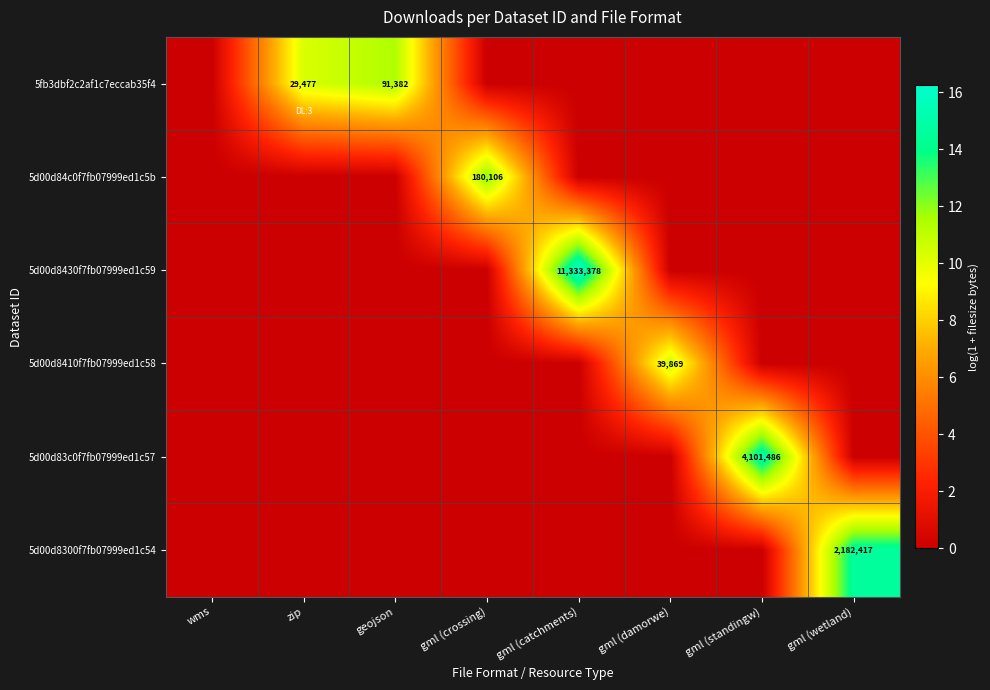

Count the number of data series in this chart.

6